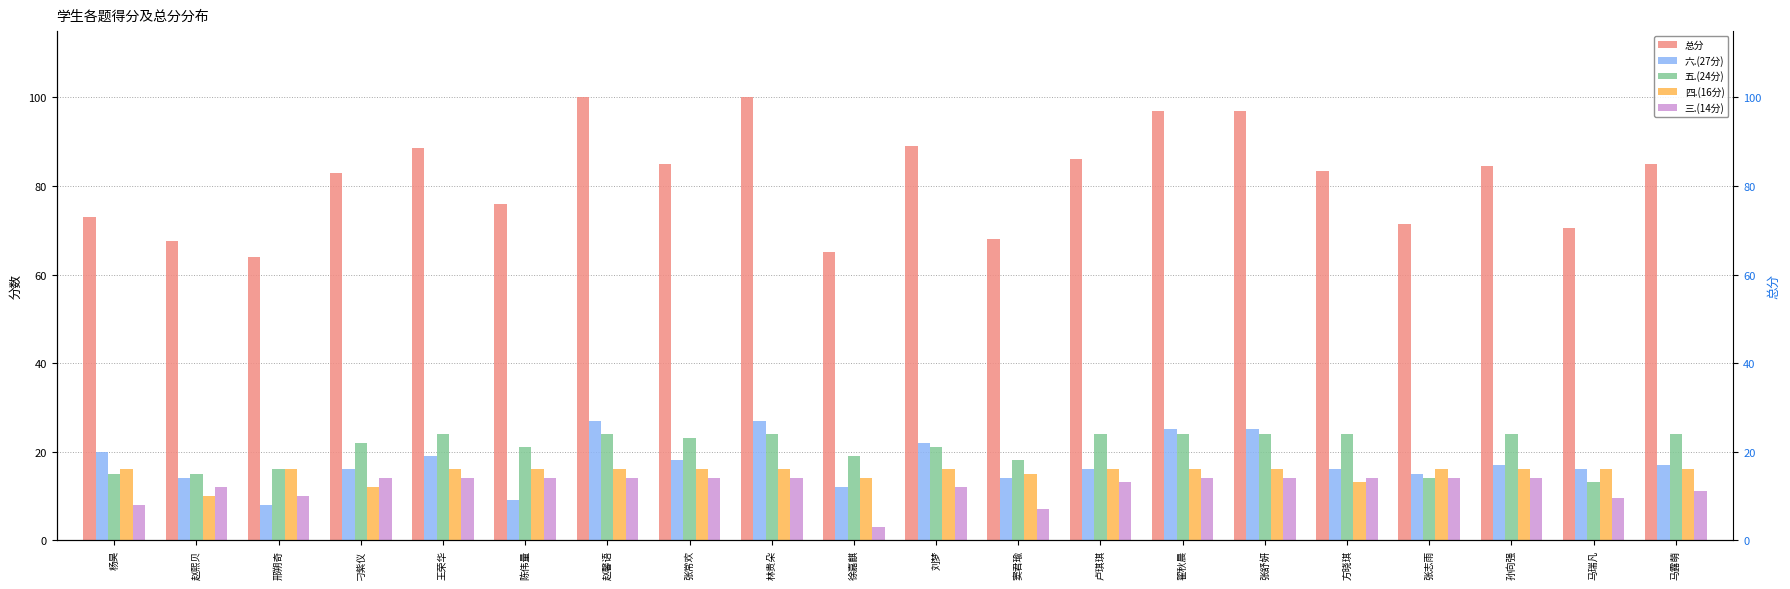

What is the difference between the 总分 values at 刁紫仪 and 卢琪琪?

3.0